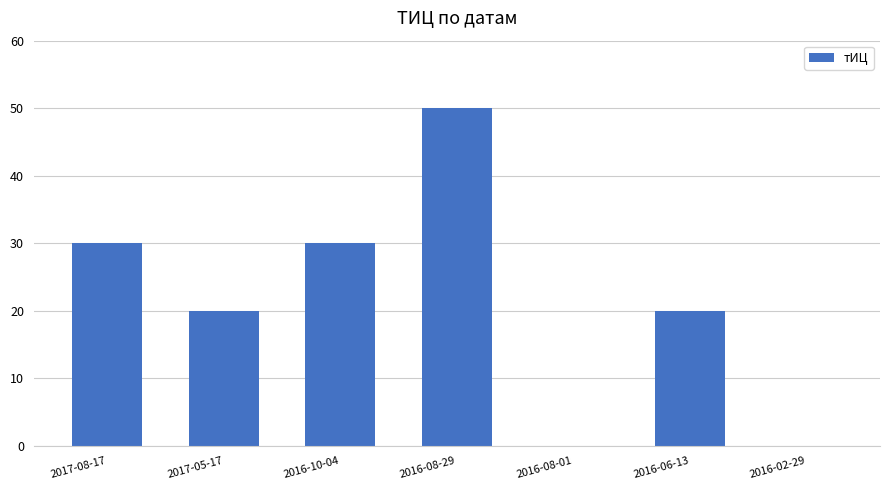

Reading left to right, list all the values displayed in this chart.

30	20	30	50	0	20	0